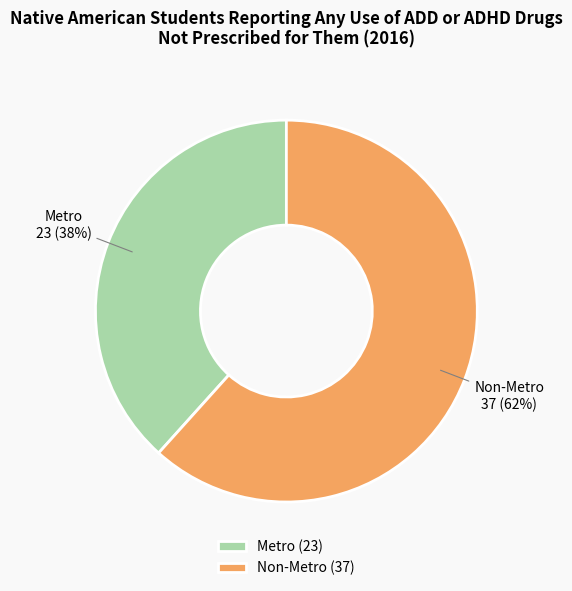

To the nearest percent, what is the combined percentage of Metro and Non-Metro?

100%